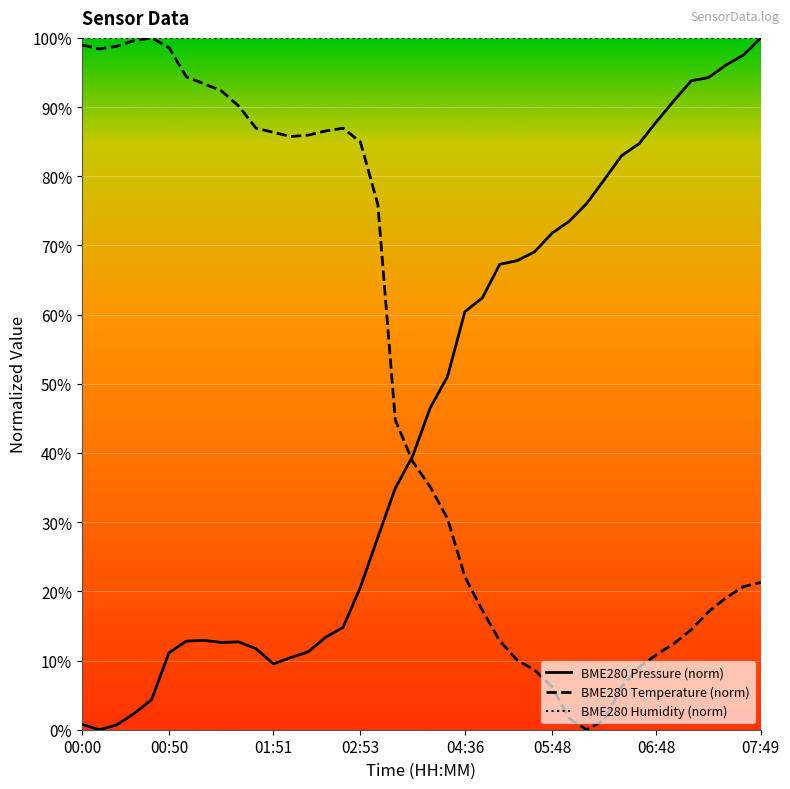

What is the sum of the BME280_pressure values at 07:49 and 06:58?

190.9